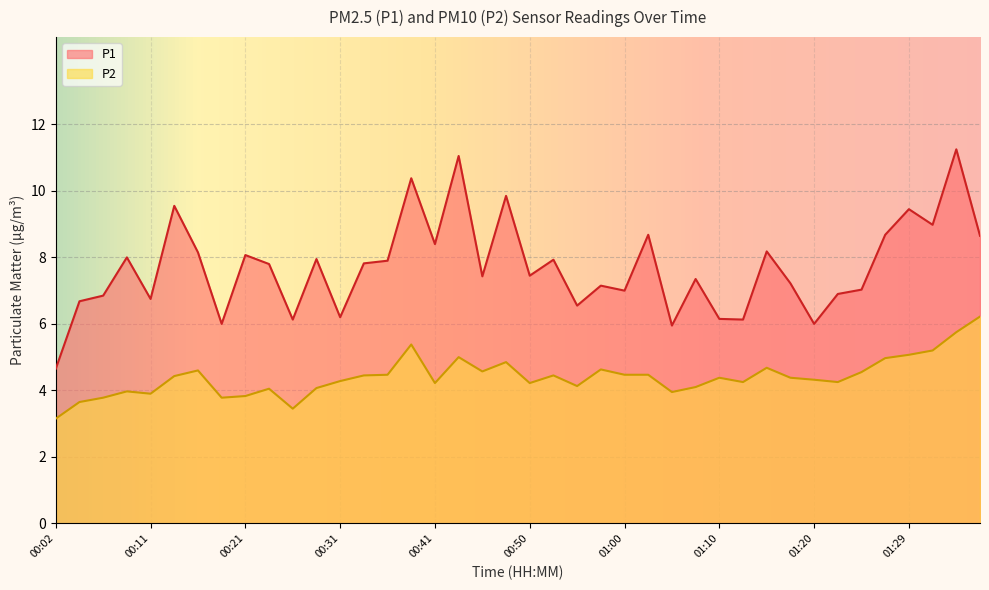

At how many categories does at least one series exceed 10?

3